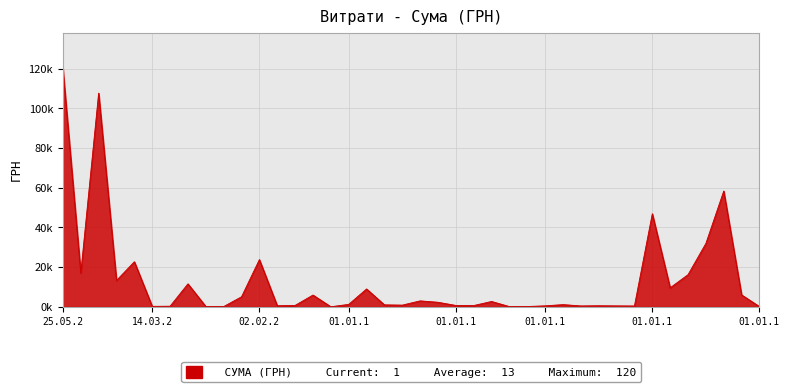

Does the chart have visible grid lines?

Yes